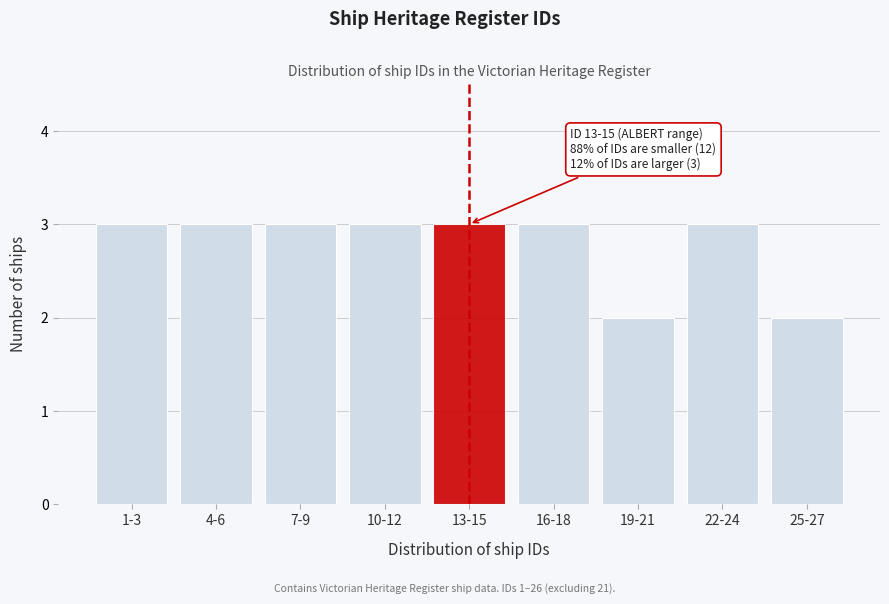

Reading left to right, extract all data points from this chart.

1-3=3	4-6=3	7-9=3	10-12=3	13-15=3	16-18=3	19-21=2	22-24=3	25-27=2